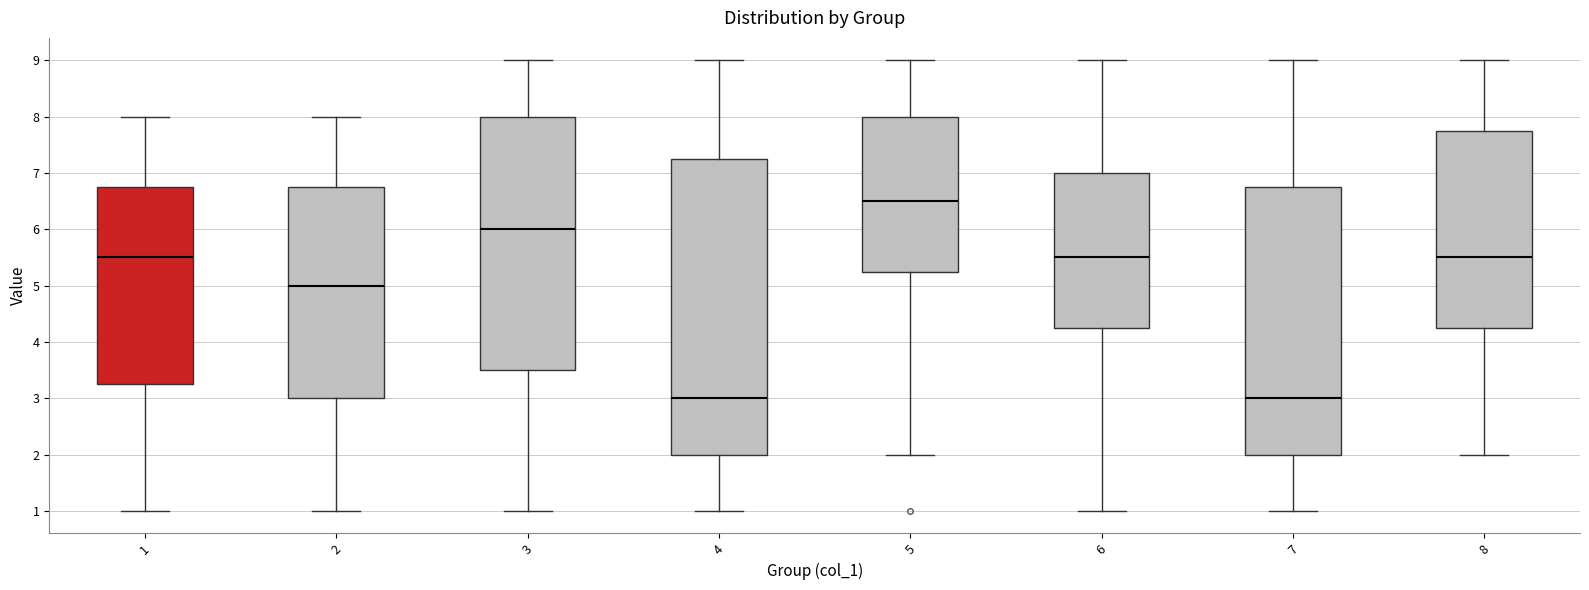

Reading left to right, transcribe this box plot: for each box, give where its median line is, the range the box spans, and where its two whiskers end, as read against the y-axis. The values are not printed on the chart, so give them approximately, as read against the axis.

1: median 5.5, box 3.3 to 6.8, whiskers 1.0 to 8.0
2: median 5.0, box 3.0 to 6.8, whiskers 1.0 to 8.0
3: median 6.0, box 3.5 to 8.0, whiskers 1.0 to 9.0
4: median 3.0, box 2.0 to 7.3, whiskers 1.0 to 9.0
5: median 6.5, box 5.3 to 8.0, whiskers 2.0 to 9.0
6: median 5.5, box 4.3 to 7.0, whiskers 1.0 to 9.0
7: median 3.0, box 2.0 to 6.8, whiskers 1.0 to 9.0
8: median 5.5, box 4.3 to 7.8, whiskers 2.0 to 9.0